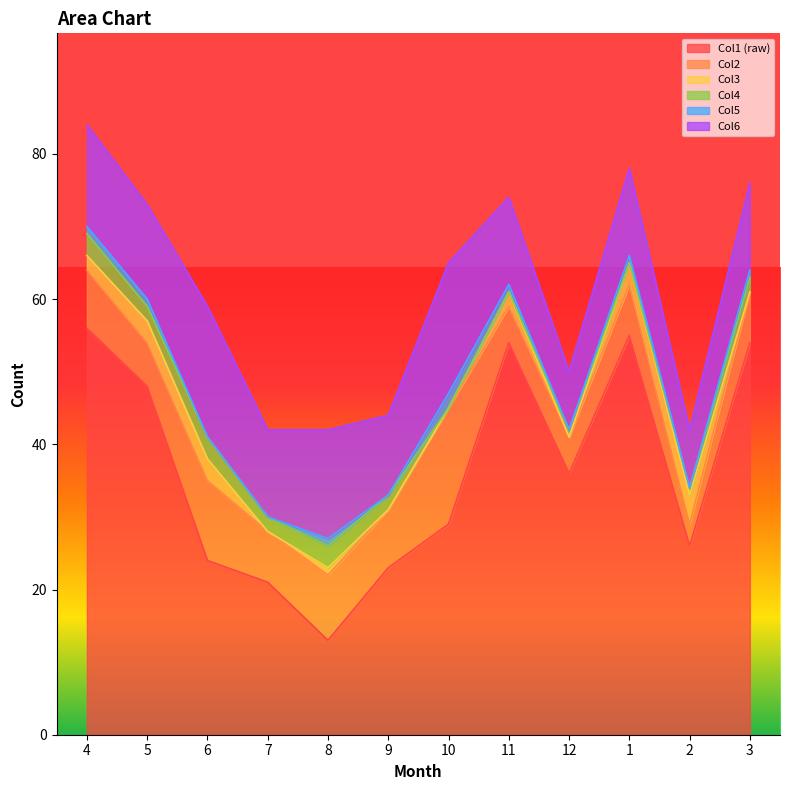

The value of Col6 at 8 is 6. True or false?

False